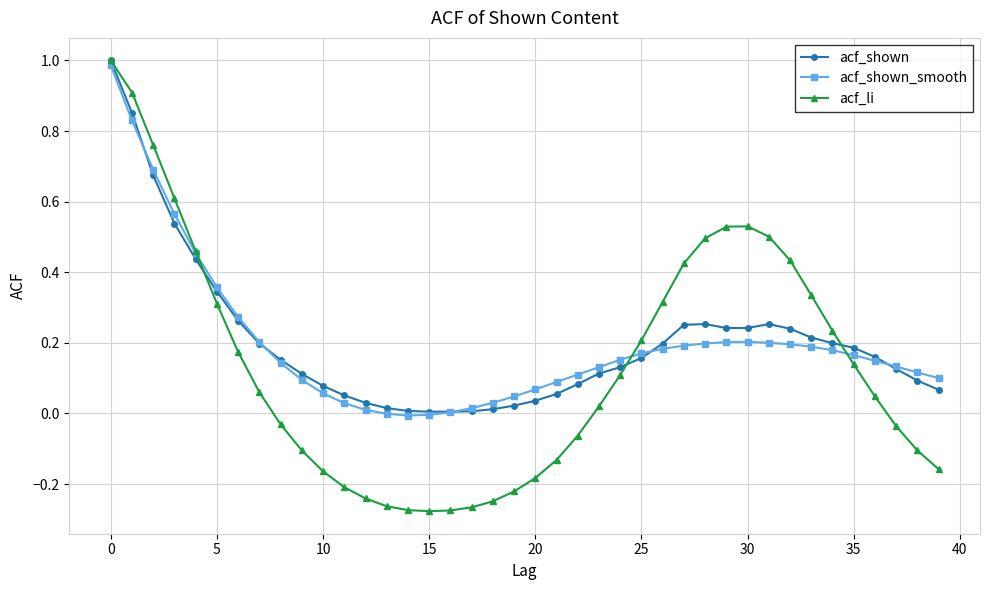

Which series has the largest range (max minus min)?

acf_li